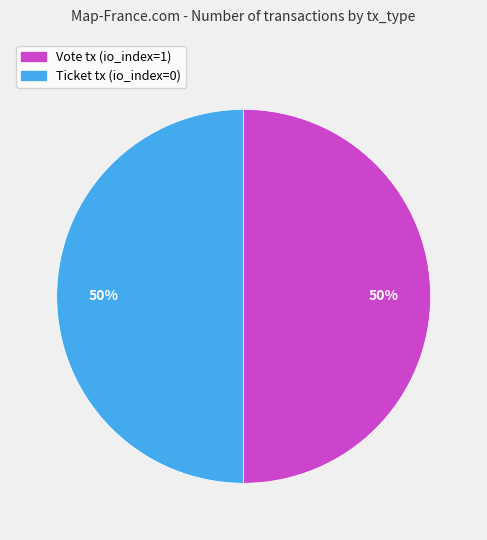

To the nearest percent, what is the average slice percentage?

50%